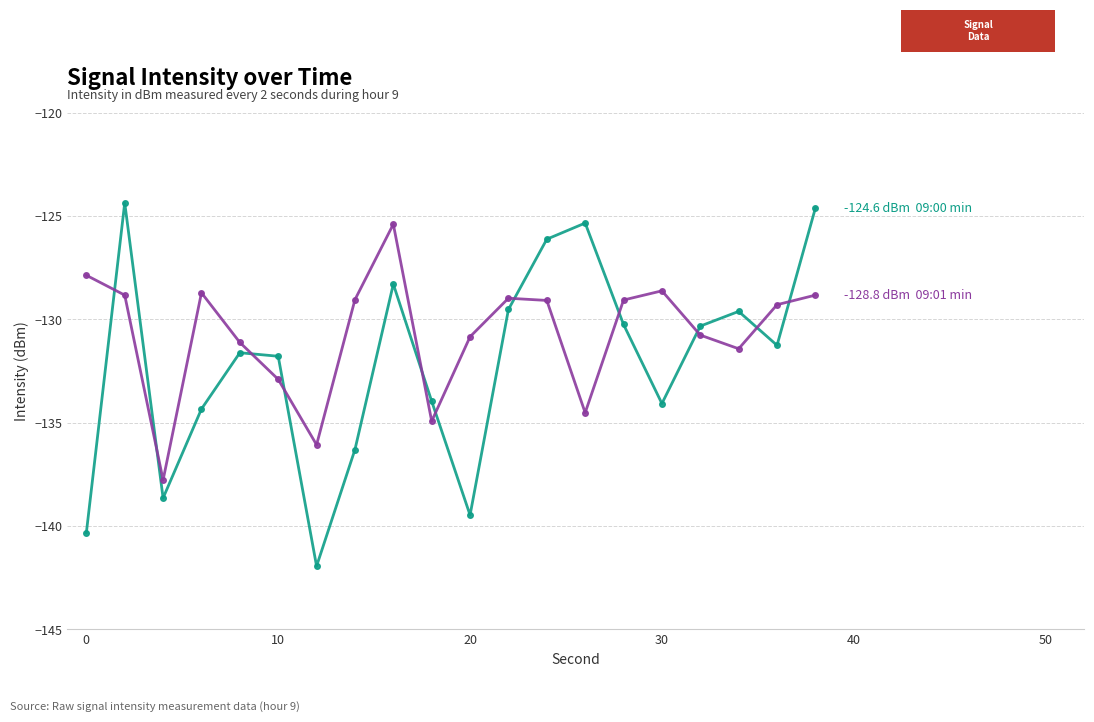

What is the smallest value displayed?

-141.9